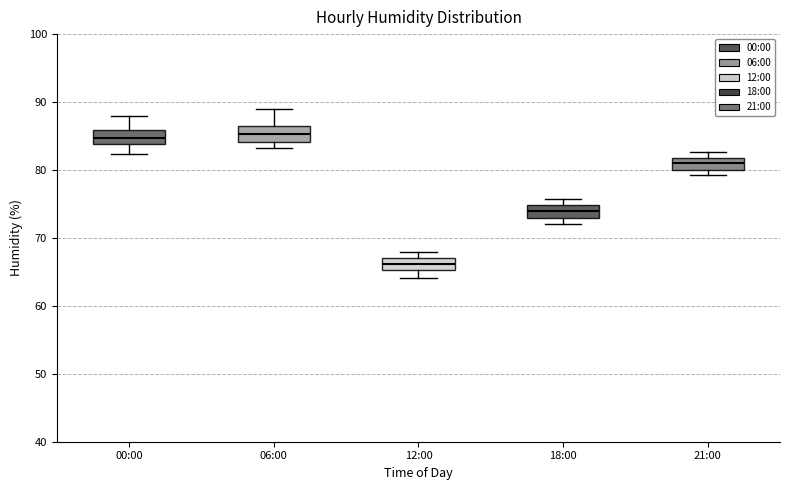

Reading left to right, transcribe this box plot: for each box, give where its median line is, the range the box spans, and where its two whiskers end, as read against the y-axis. The values are not printed on the chart, so give them approximately, as read against the axis.

00:00: median 85, box 84 to 86, whiskers 82 to 88
06:00: median 85, box 84 to 86, whiskers 83 to 89
12:00: median 66, box 65 to 67, whiskers 64 to 68
18:00: median 74, box 73 to 75, whiskers 72 to 76
21:00: median 81, box 80 to 82, whiskers 79 to 83